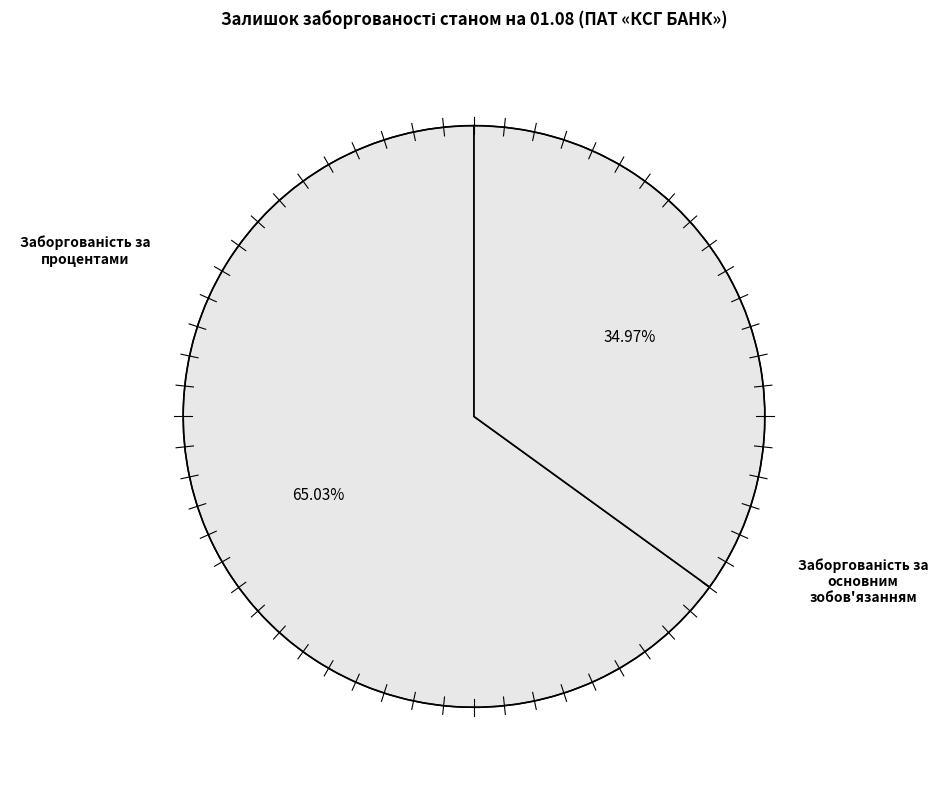

Which has a higher value, Заборгованість за процентами or Заборгованість за основним зобов'язанням?

Заборгованість за основним зобов'язанням